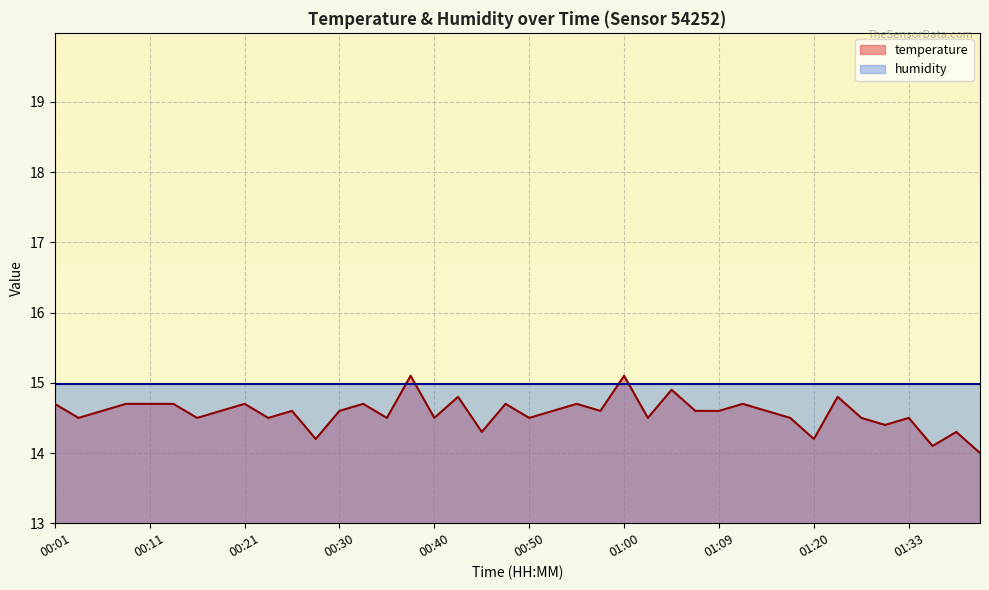

Where is the data nearest to the value 14?

01:40